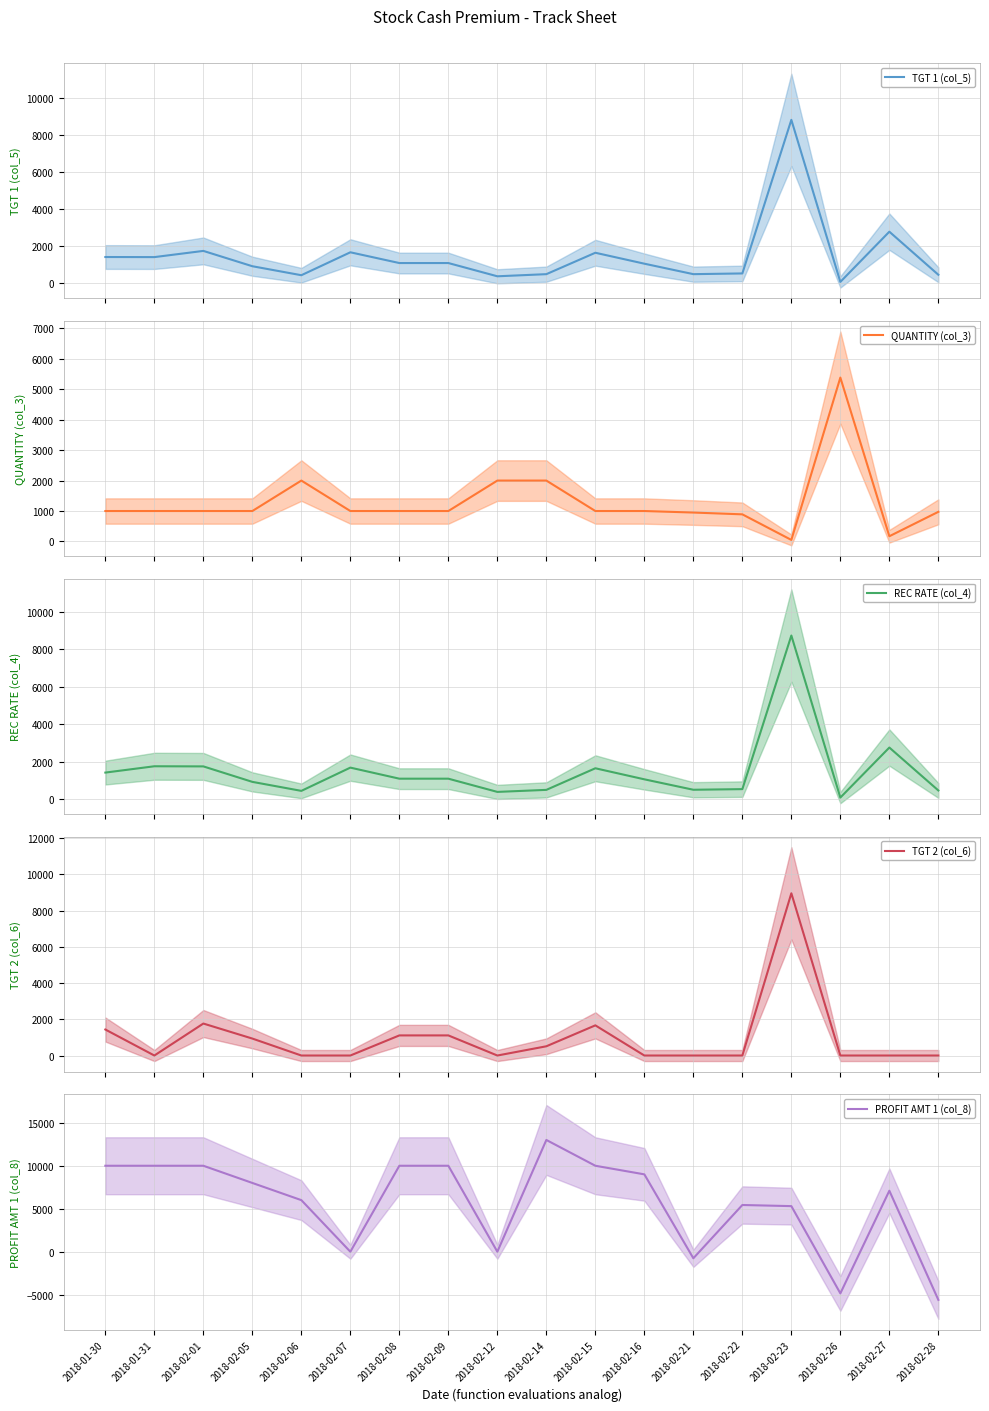

What is the value of the REC RATE (col_4) point at the 3rd from the left?

1745.0